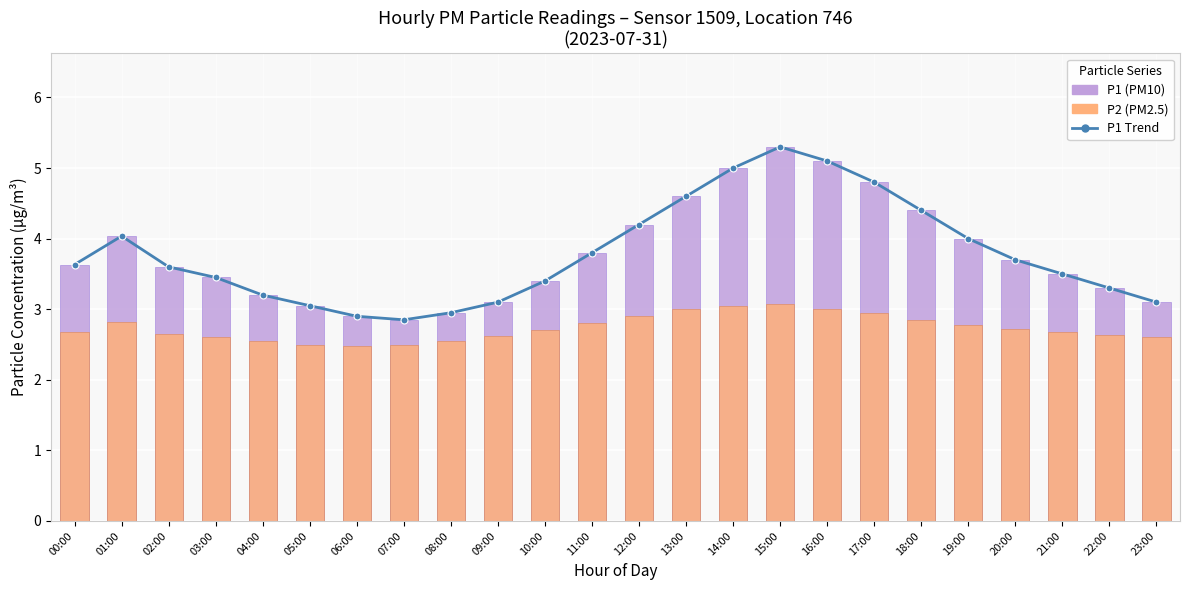

What is the label of the 5th bar from the left?

04:00